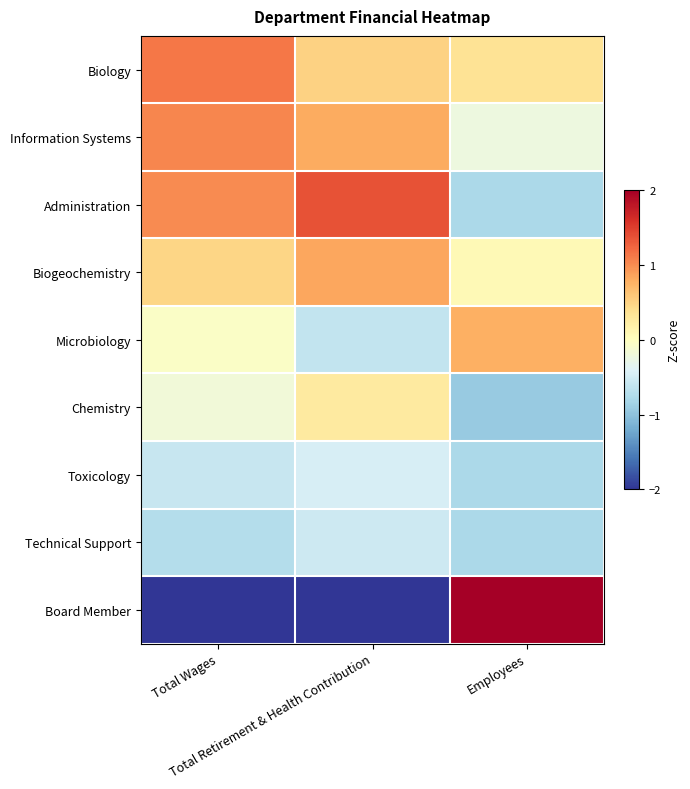

How many categories are shown in the chart?

3